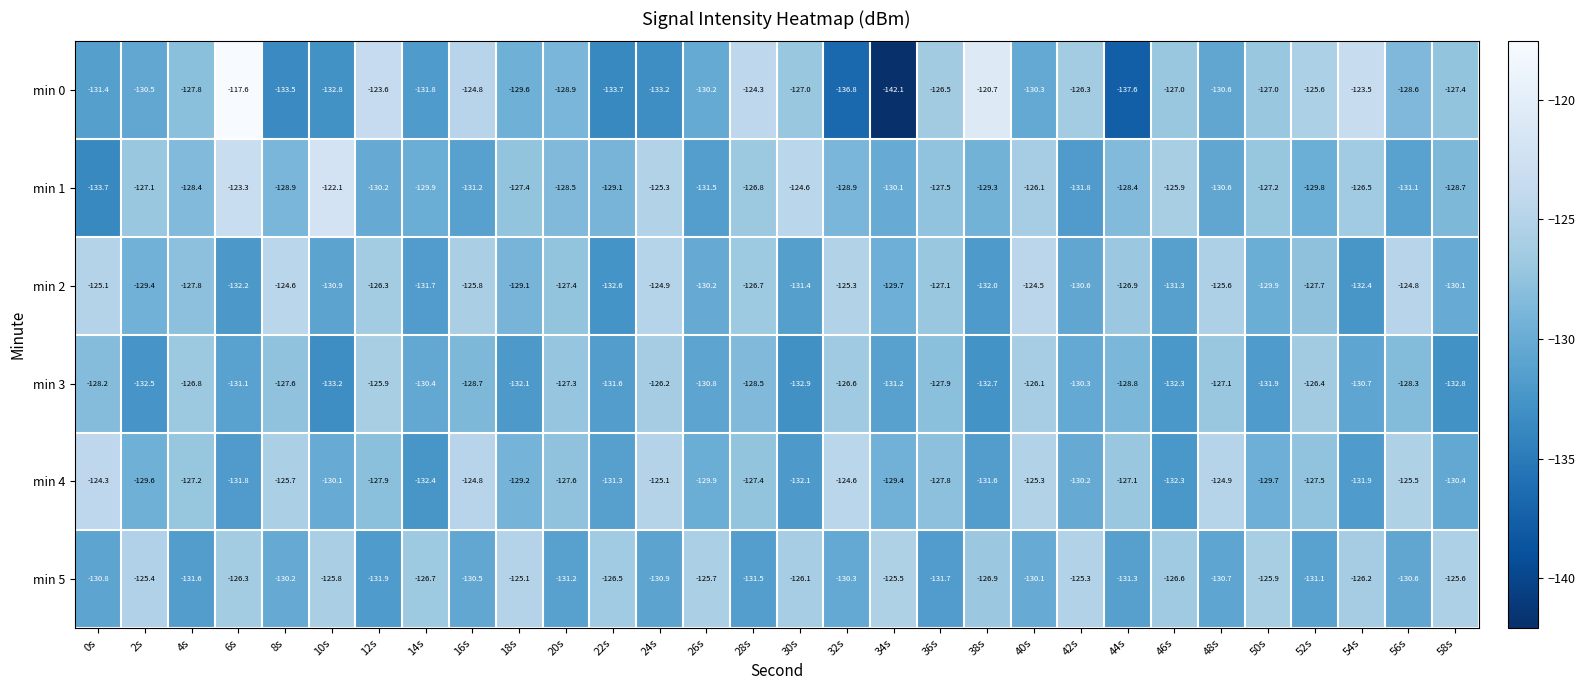

At 36s, list the series in order from smallest to largest.

min 5, min 3, min 4, min 1, min 2, min 0